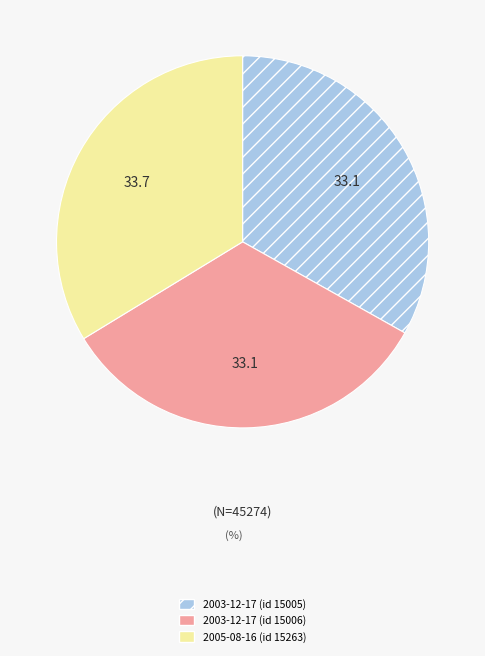

Is the sum of 2003-12-17 (id 15005) and 2005-08-16 (id 15263) greater than half?

Yes